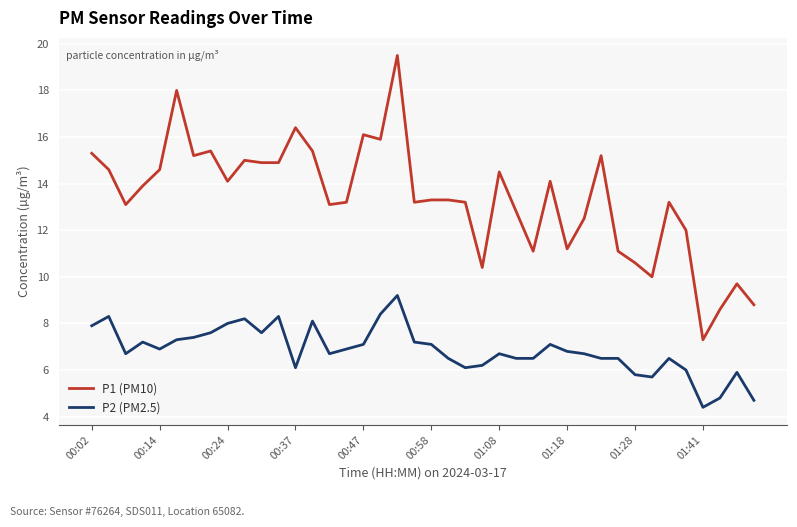

True or false: P2 (PM2.5) and P1 (PM10) intersect in this chart.

False